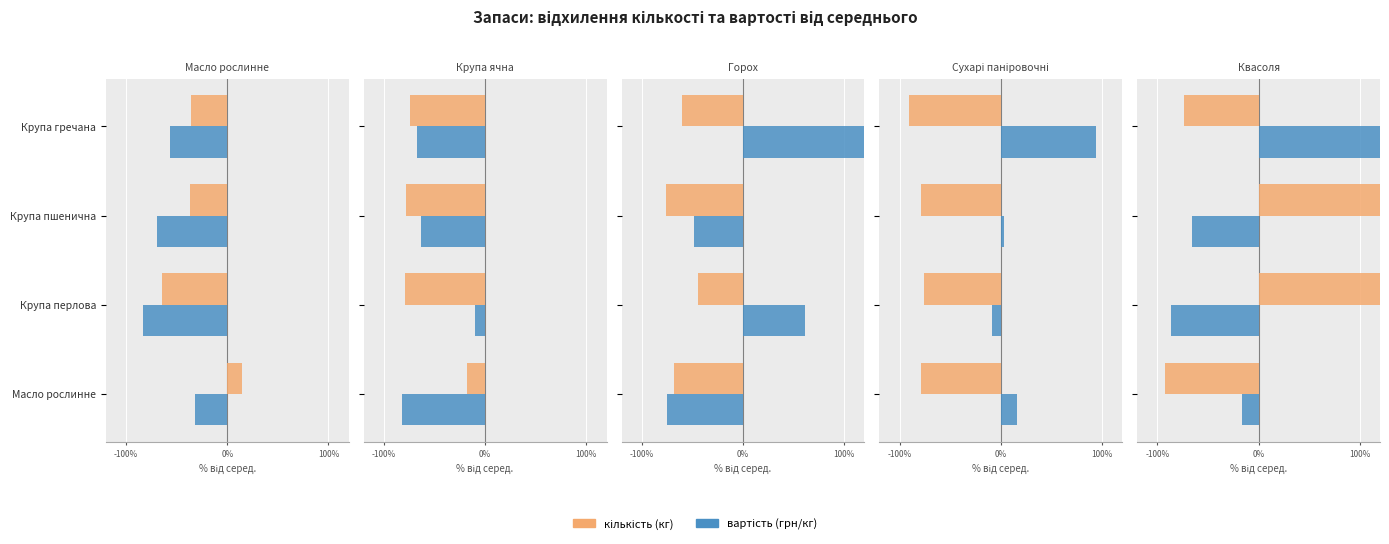

What is the difference between the maximum and minimum values in the кількість series?

1009.3